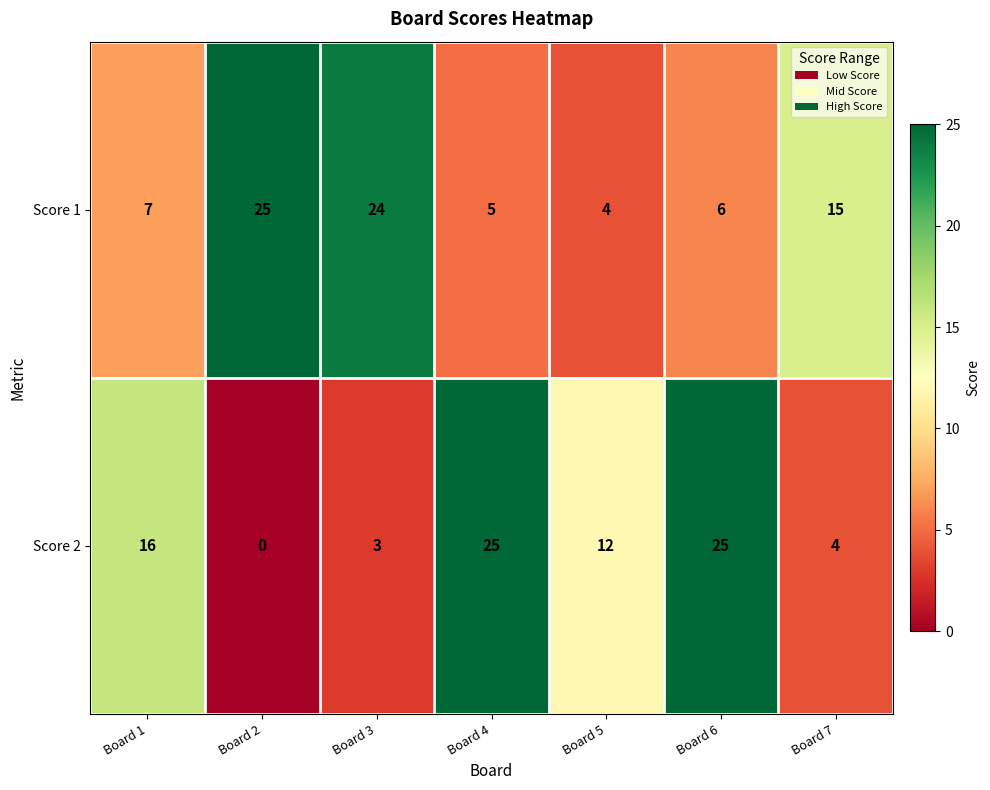

Rank the series at Board 3 from lowest to highest value.

Score 2, Score 1